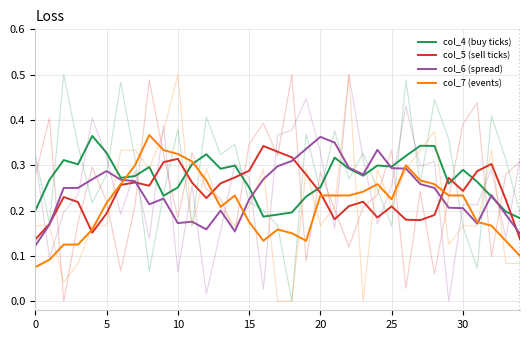

What is the label of the 18th point from the right?

17